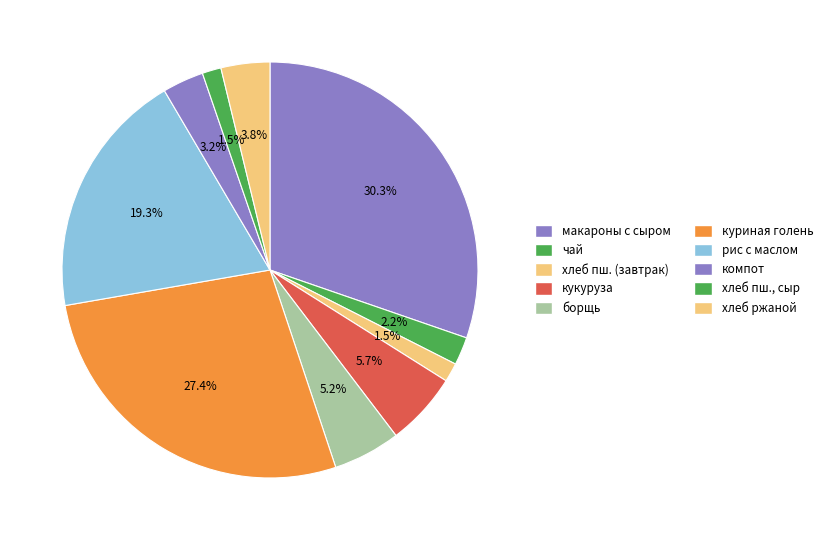

How many segments does this pie chart have?

10